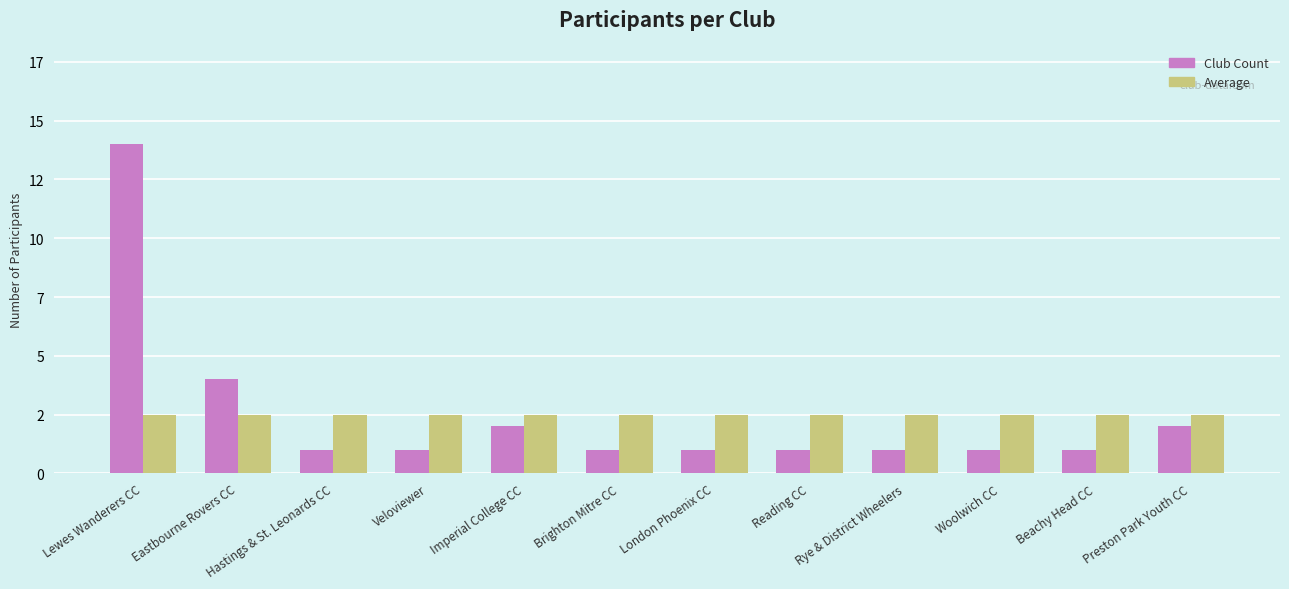

List the labels in order of Average value, smallest first.

Lewes Wanderers CC, Eastbourne Rovers CC, Hastings & St. Leonards CC, Veloviewer, Imperial College CC, Brighton Mitre CC, London Phoenix CC, Reading CC, Rye & District Wheelers, Woolwich CC, Beachy Head CC, Preston Park Youth CC